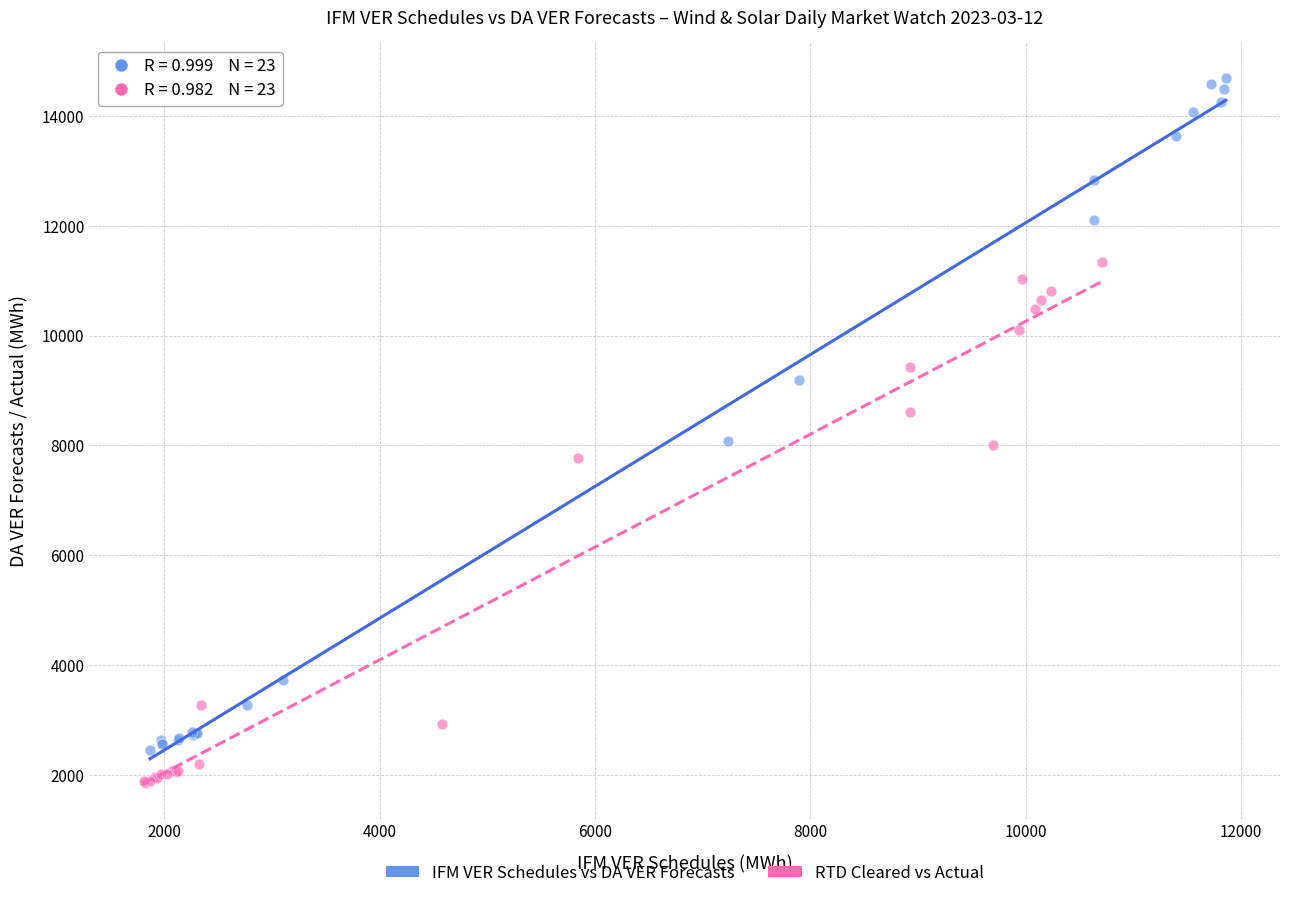

Which series has the largest Y range (max minus min)?

IFM VER Schedules vs DA VER Forecasts